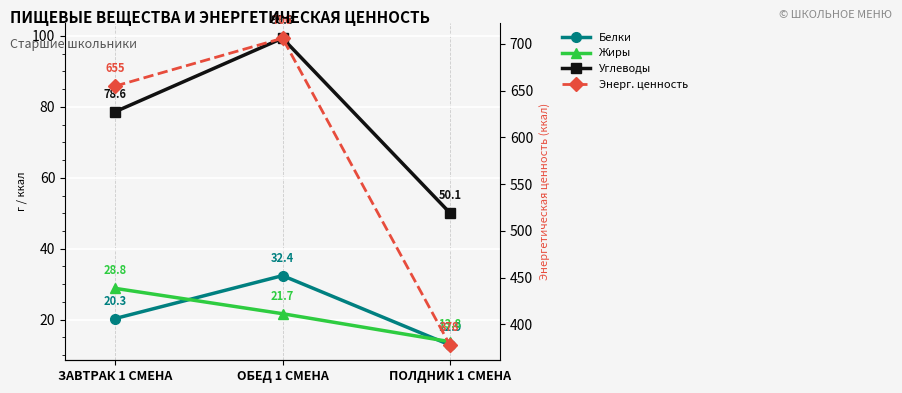

At which category does the chart reach its peak across all series?

ОБЕД 1 СМЕНА